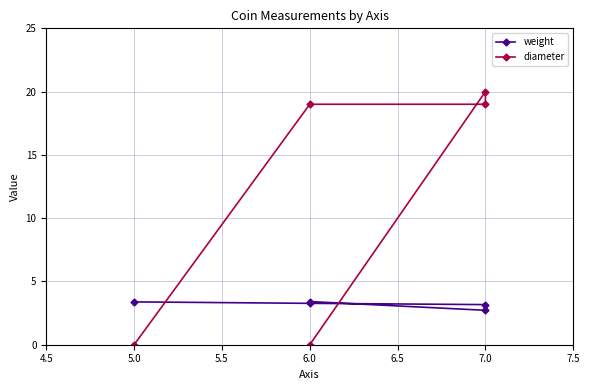

At which category does diameter reach its first local peak?

7.0